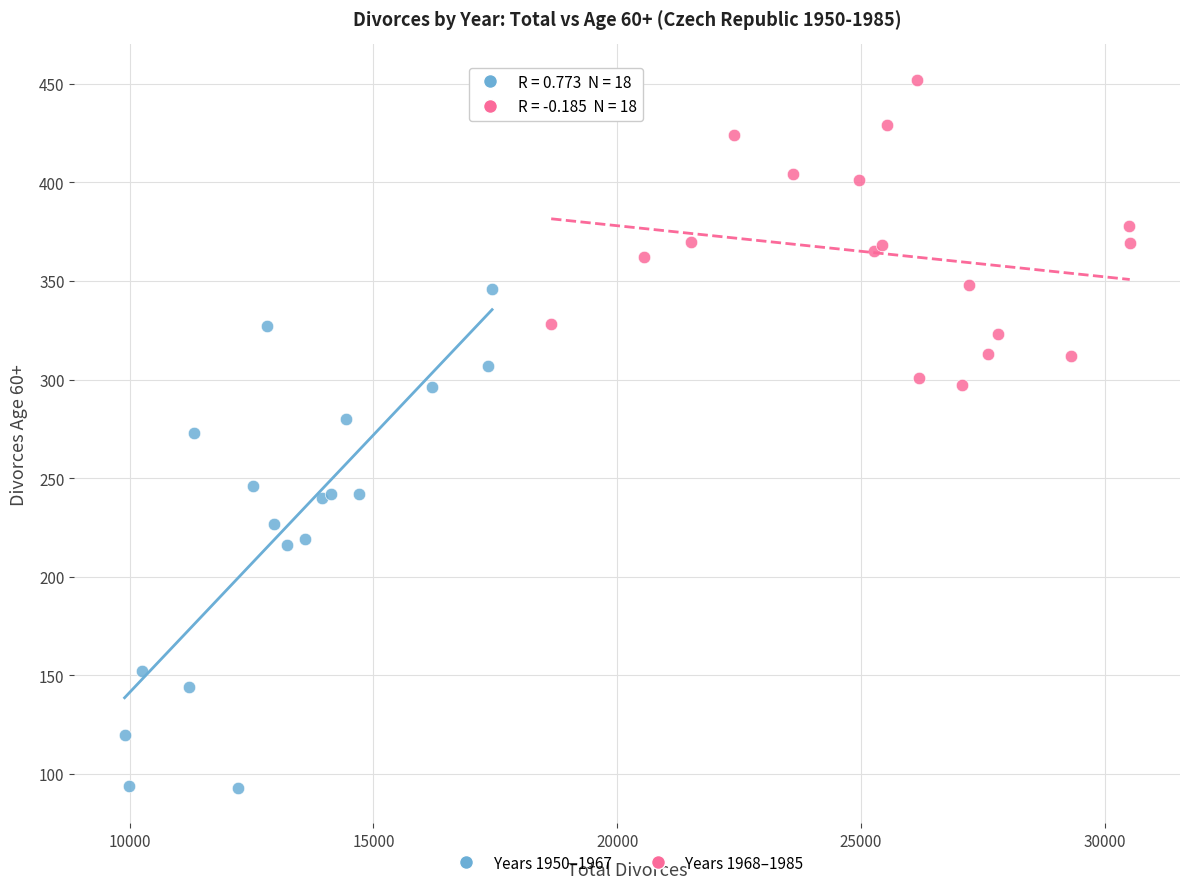

Which series contains the lowest Y value?

Years 1950–1967